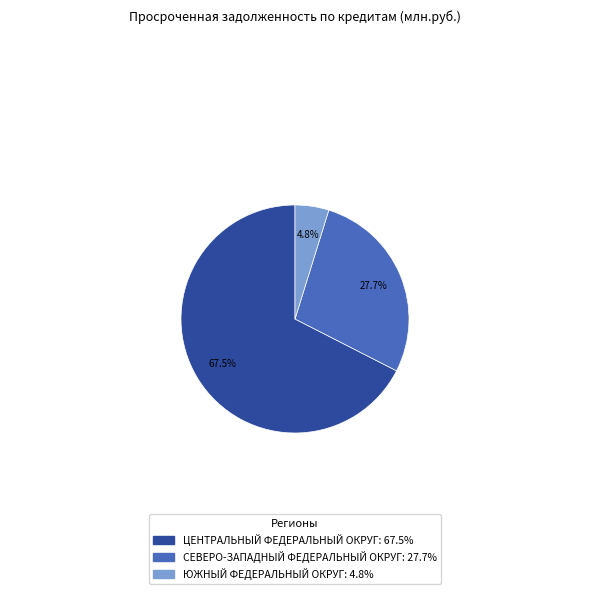

Which slice is the smallest?

ЮЖНЫЙ ФЕДЕРАЛЬНЫЙ ОКРУГ